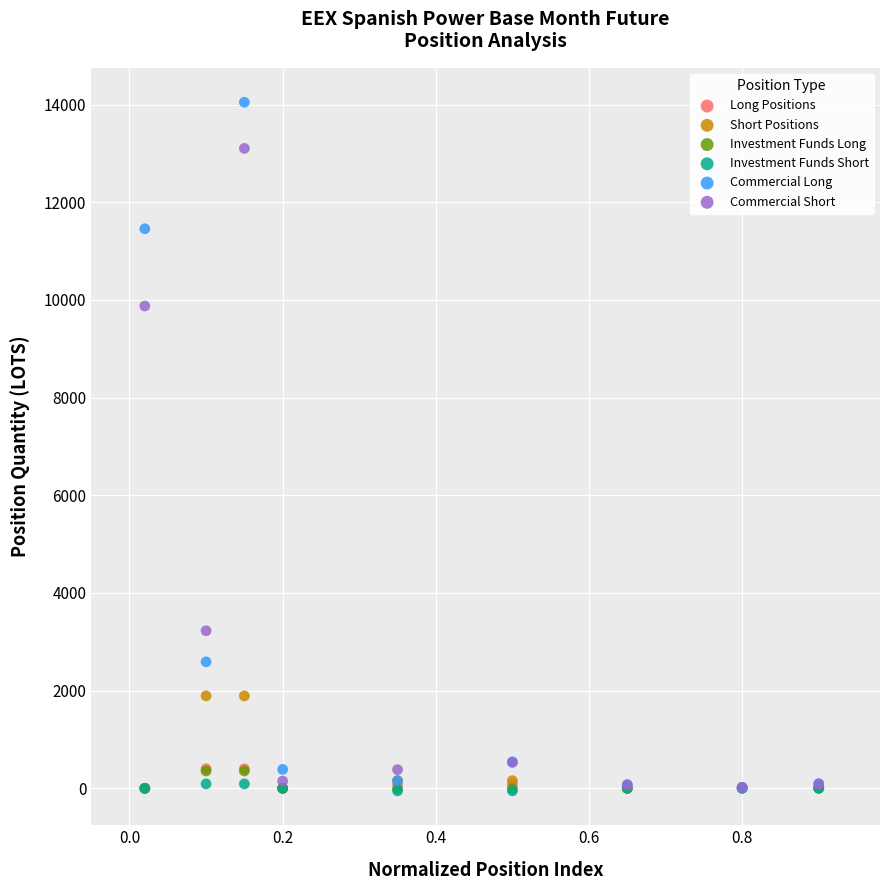

Which series contains the highest Y value?

Commercial Long